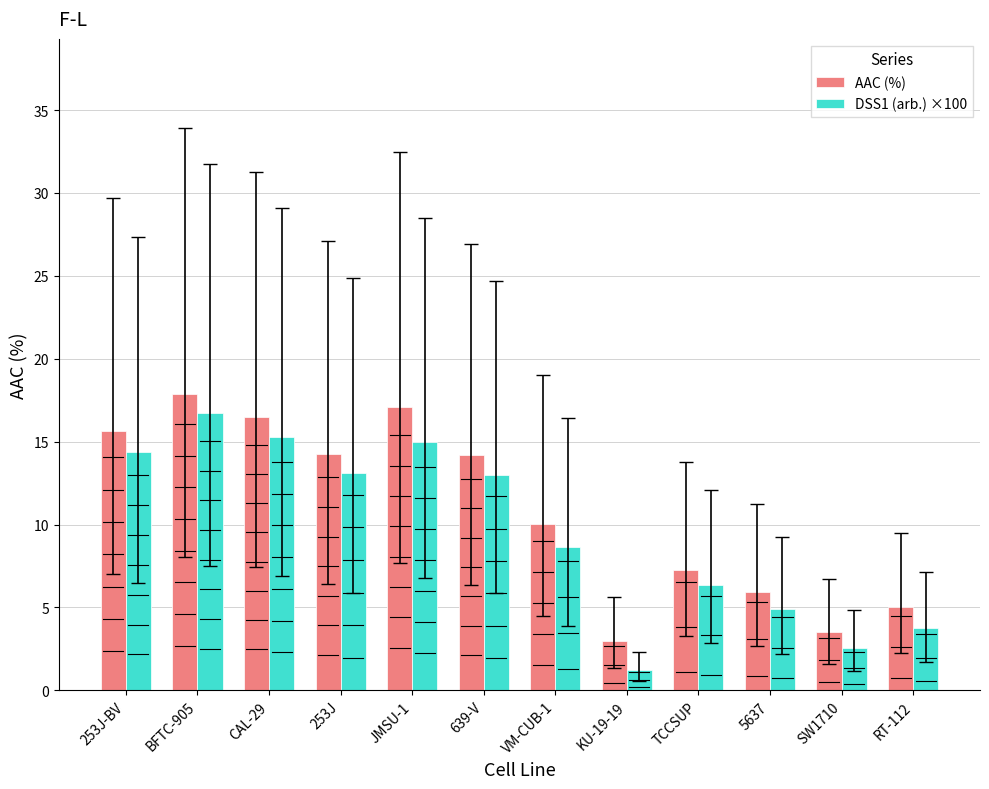

What is the label of the 8th bar from the right?

JMSU-1